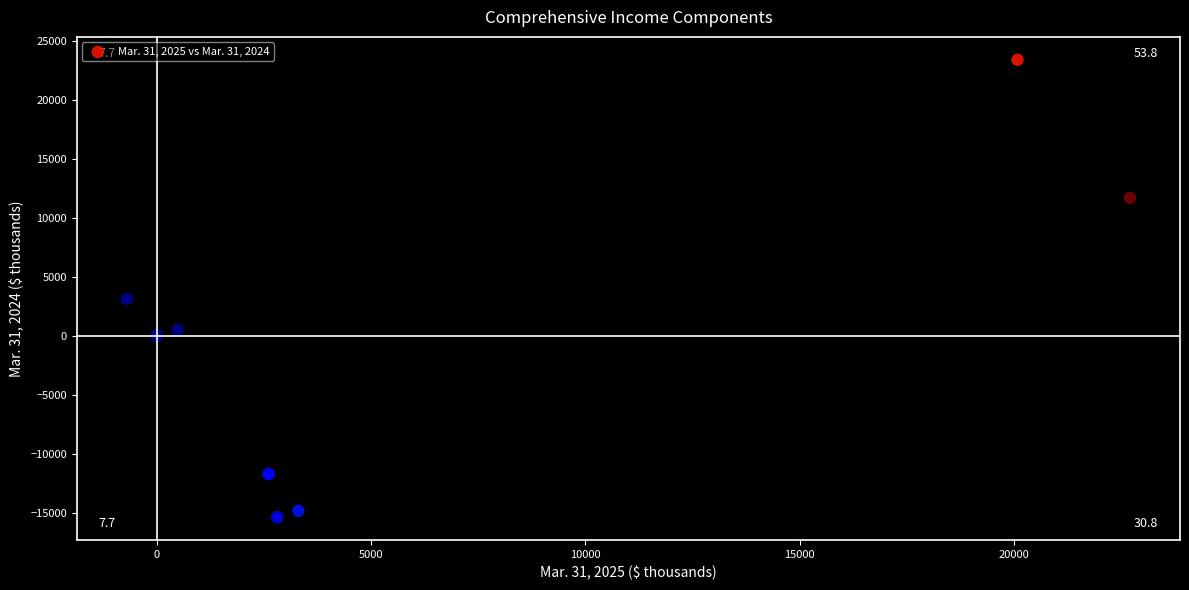

What Y value in the scatter plot is closest to 4006?

3118